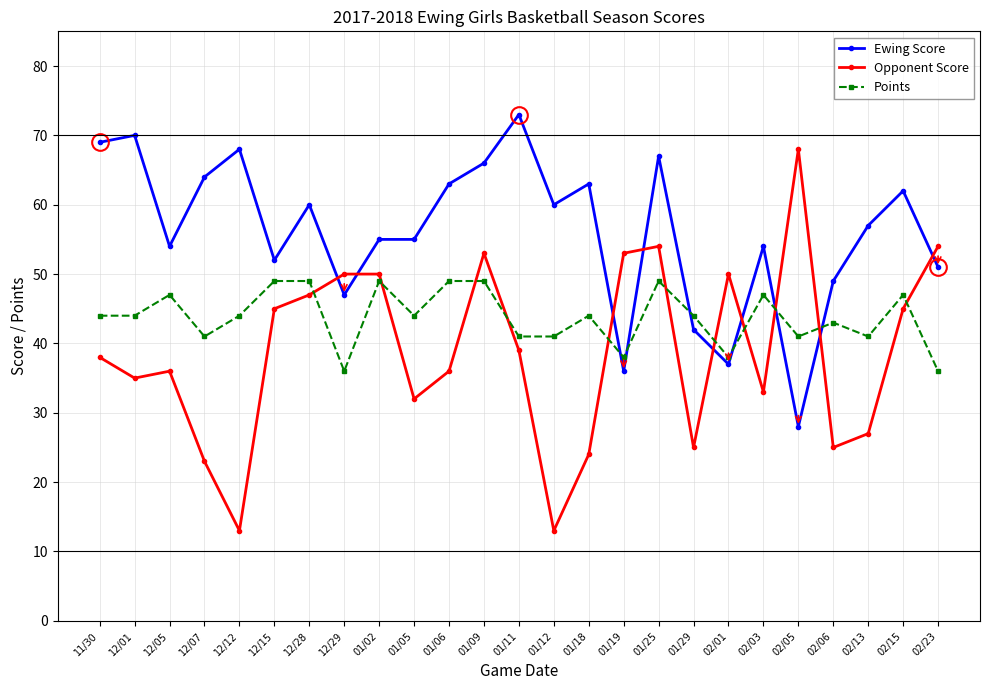

Does the chart have visible grid lines?

Yes